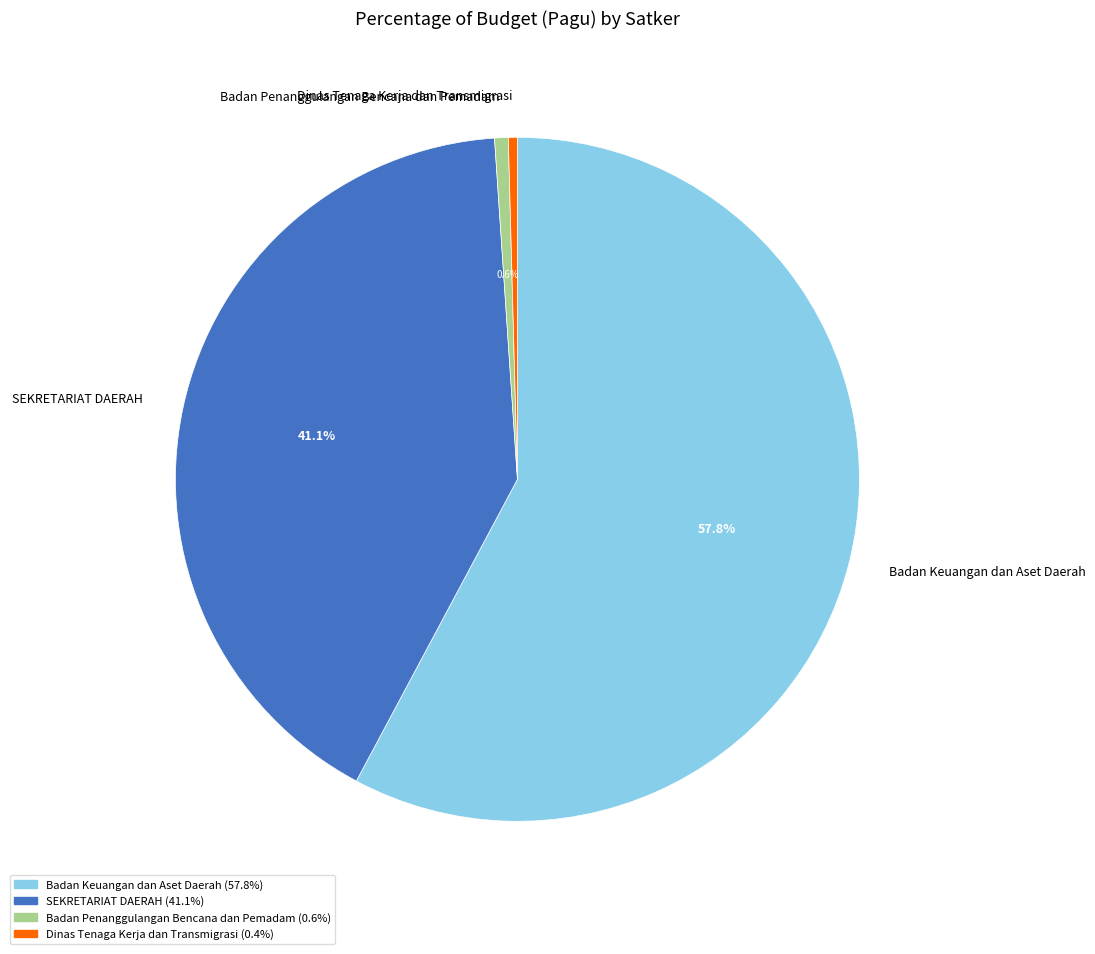

What is the largest slice in the pie chart?

Badan Keuangan dan Aset Daerah